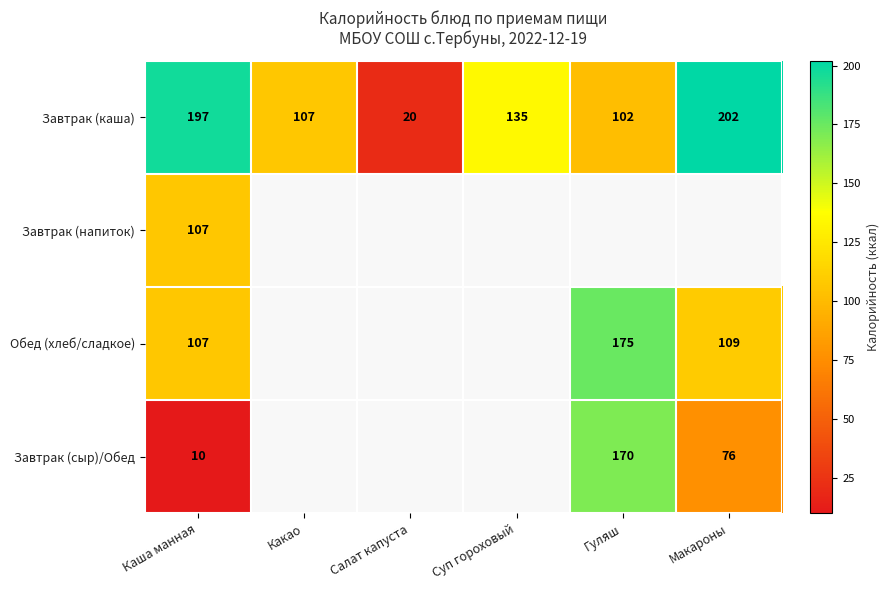

The Обед (хлеб/сладкое) series shows 109 at Макароны. True or false?

True